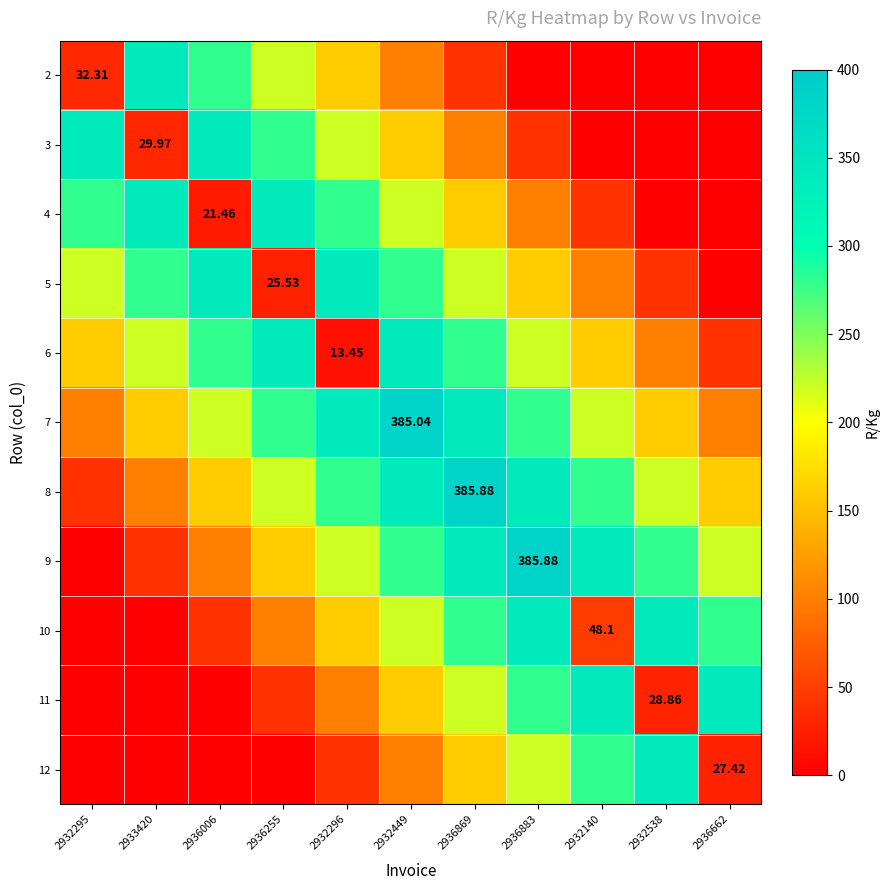

List the series in order of their peak value, lowest first.

2, 3, 4, 5, 6, 10, 11, 12, 7, 8, 9